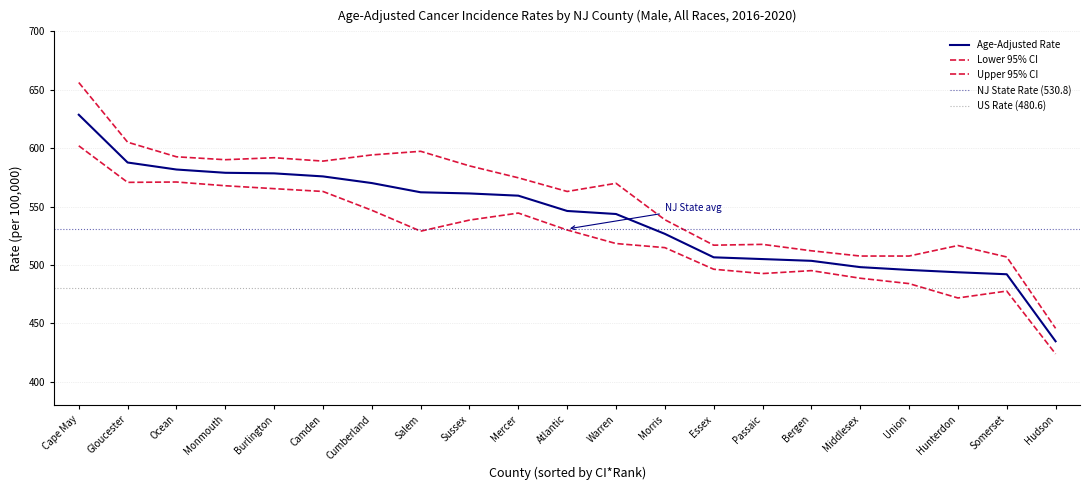

What is the value of the Age-Adjusted Rate point at the 9th from the left?

561.2